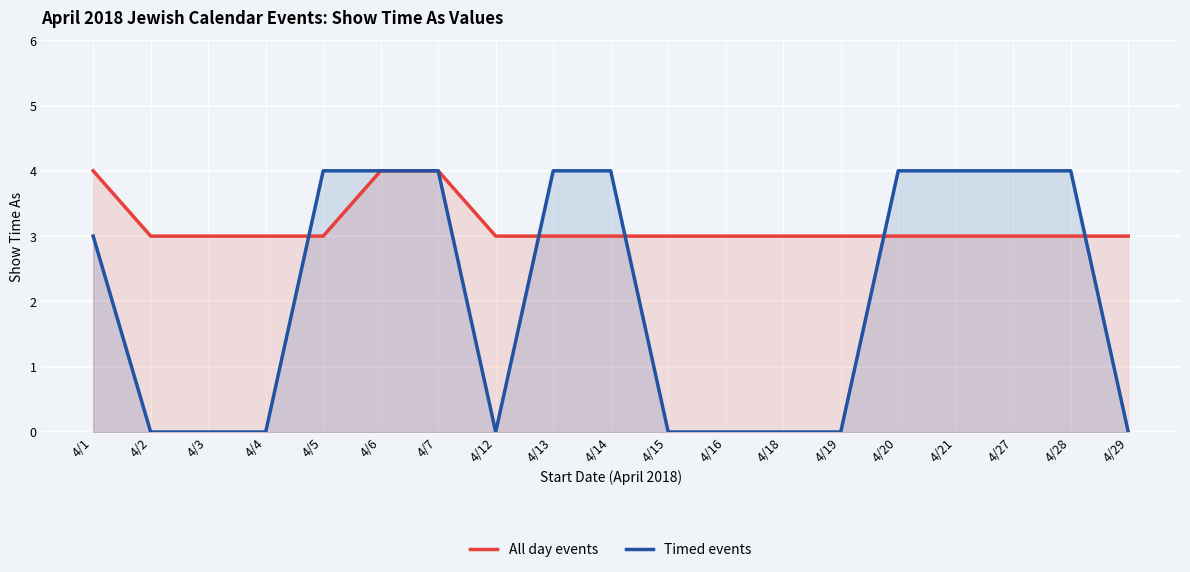

Which series changed the most between 4/12 and 4/21?

Timed events